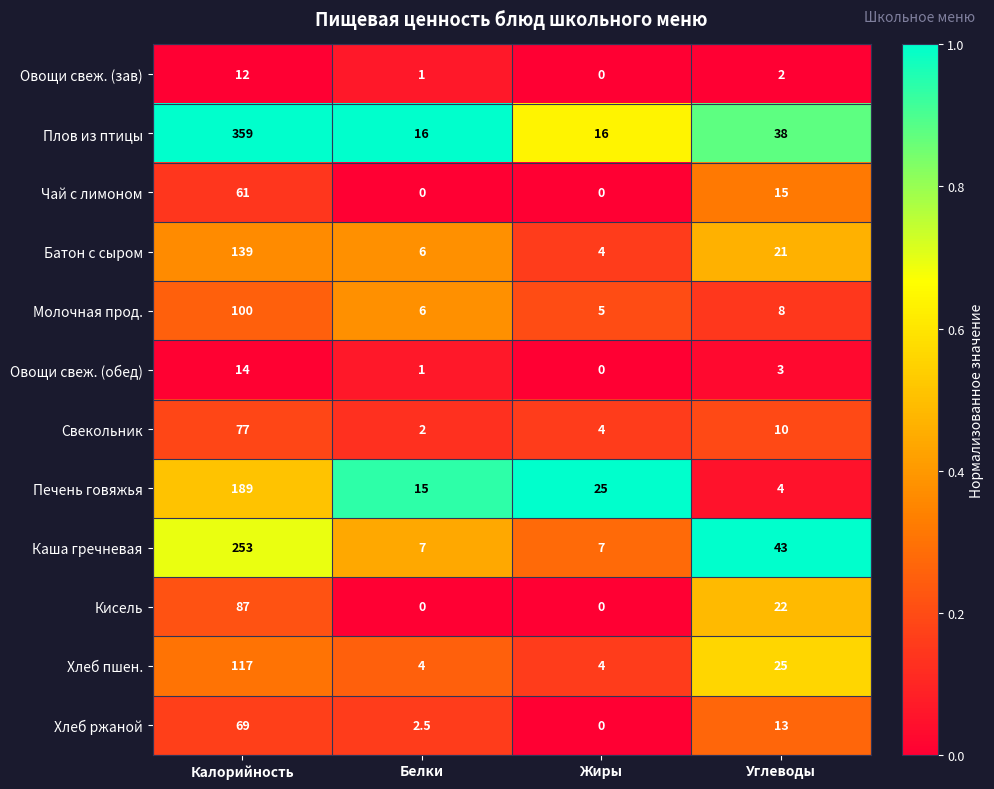

Which series has the largest total across all categories?

Плов из птицы